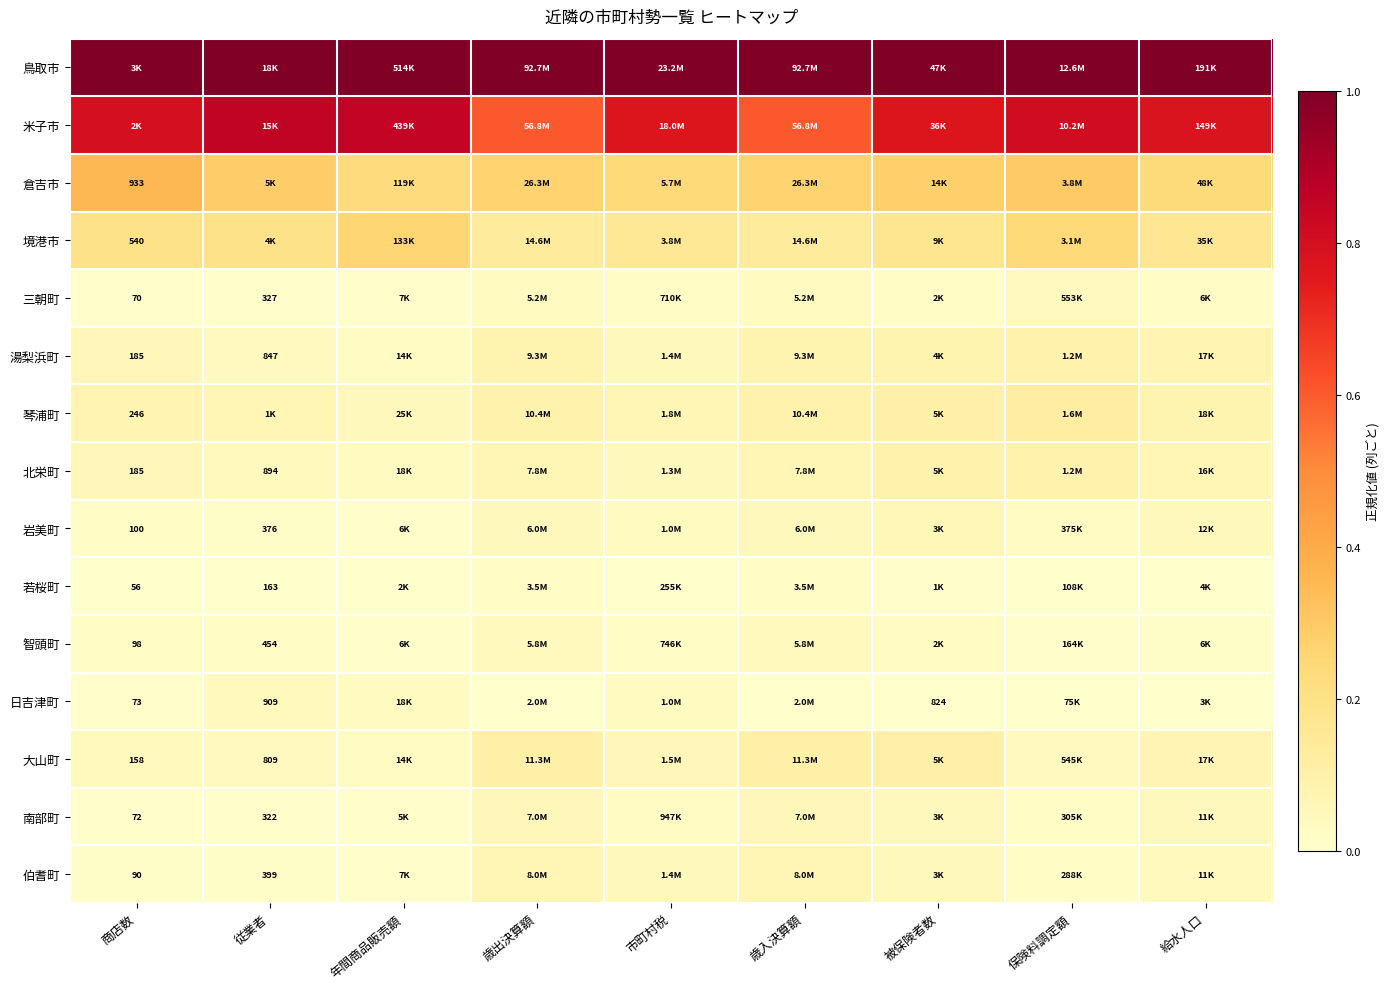

At 商店数, list the series in order from largest to smallest.

鳥取市, 米子市, 倉吉市, 境港市, 琴浦町, 湯梨浜町, 北栄町, 大山町, 岩美町, 智頭町, 伯耆町, 日吉津町, 南部町, 三朝町, 若桜町